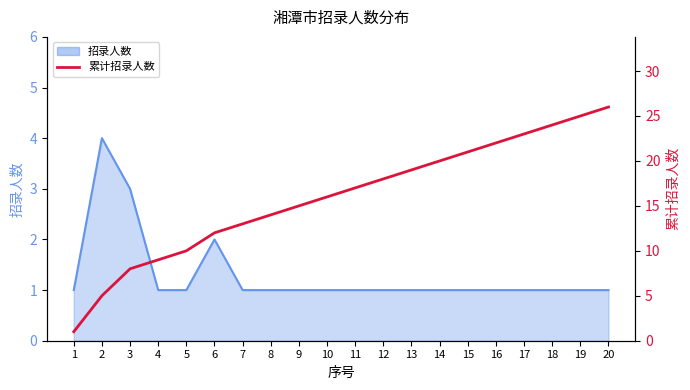

Reading left to right, list all the values displayed in this chart.

1=1	2=5	3=8	4=9	5=10	6=12	7=13	8=14	9=15	10=16	11=17	12=18	13=19	14=20	15=21	16=22	17=23	18=24	19=25	20=26